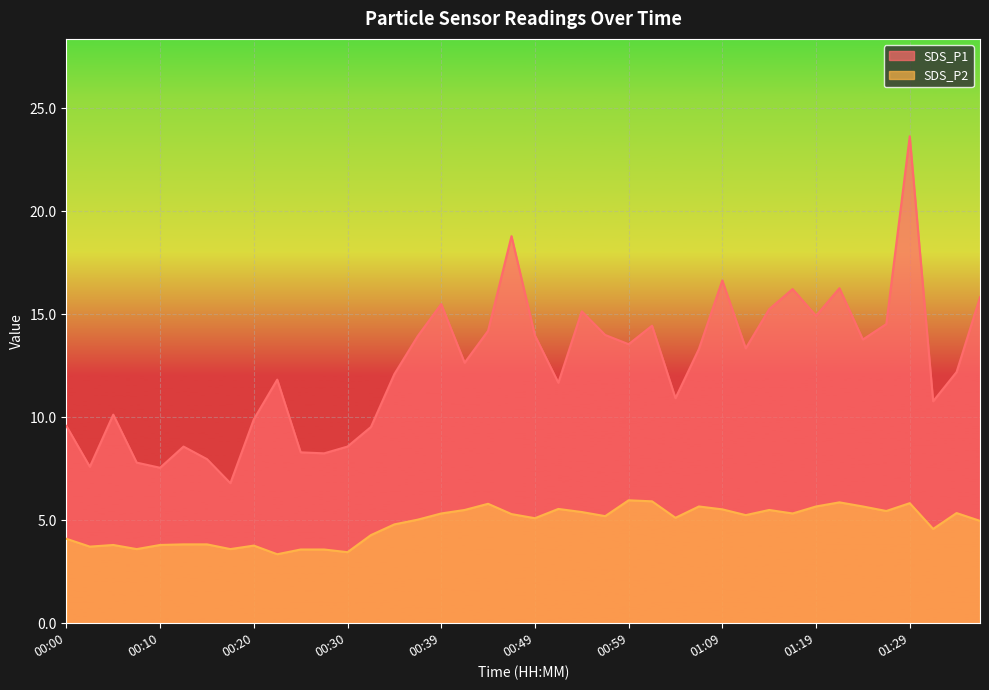

How many lines are shown in the chart?

2